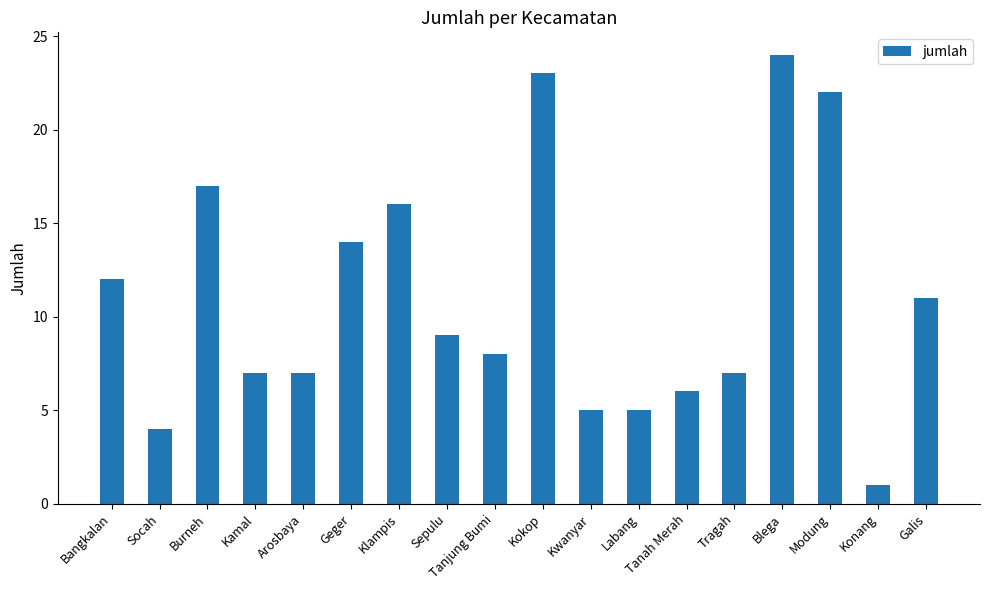

What is the sum of all values?

198